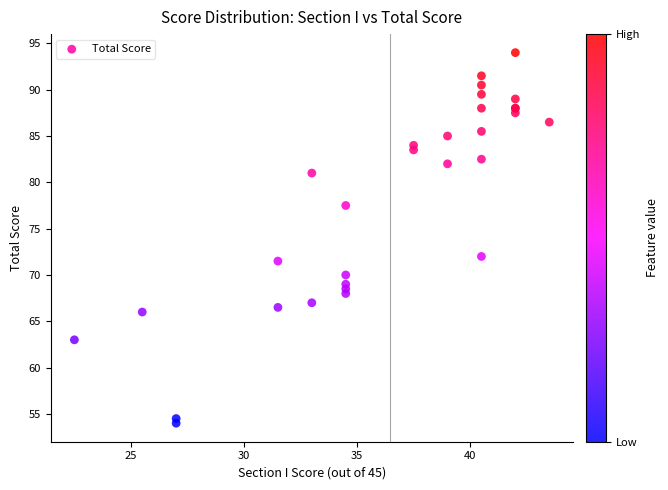

What Y value in the scatter plot is closest to 74?

72.0